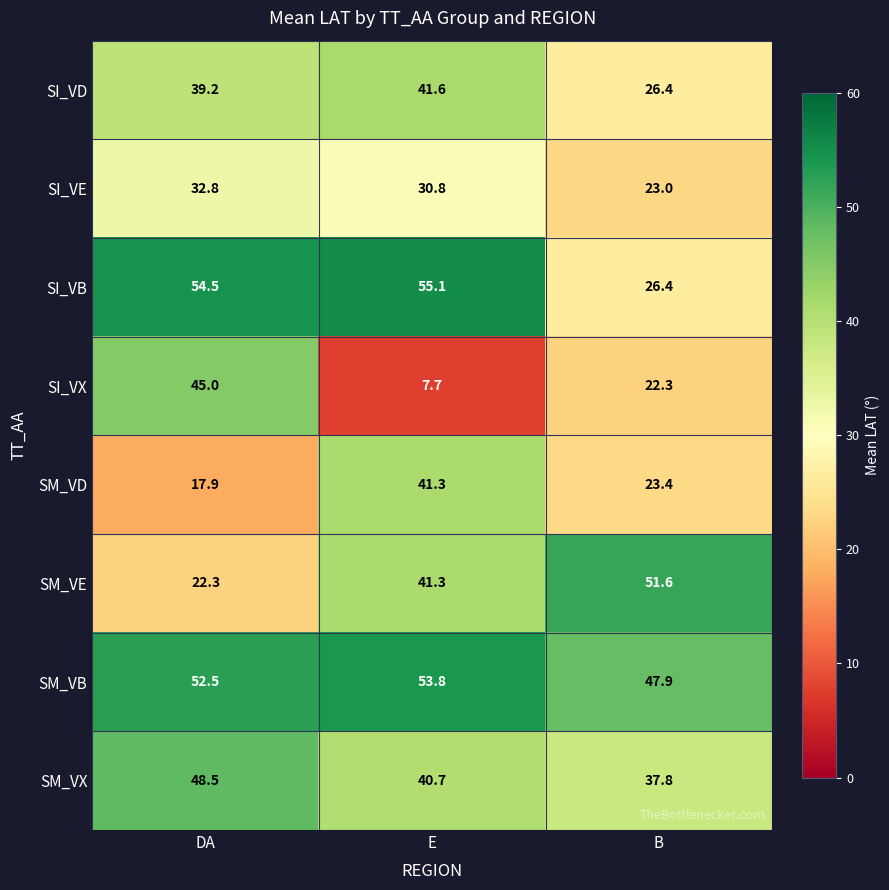

Reading right to left, extract all data points from this chart.

SI_VD: B=26.4	E=41.6	DA=39.2
SI_VE: B=23.0	E=30.8	DA=32.8
SI_VB: B=26.4	E=55.1	DA=54.5
SI_VX: B=22.3	E=7.7	DA=45.0
SM_VD: B=23.4	E=41.3	DA=17.9
SM_VE: B=51.6	E=41.3	DA=22.3
SM_VB: B=47.9	E=53.8	DA=52.5
SM_VX: B=37.8	E=40.7	DA=48.5